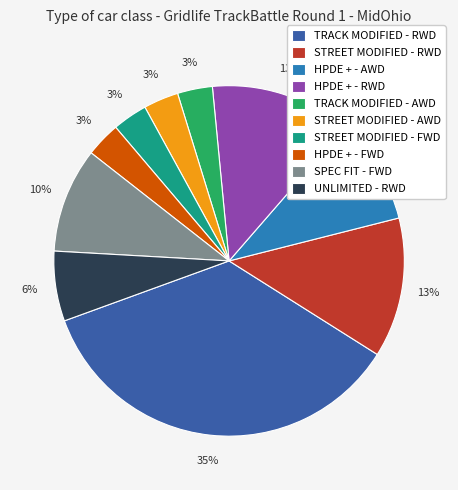

What percentage is the STREET MODIFIED - RWD slice, to the nearest percent?

13%